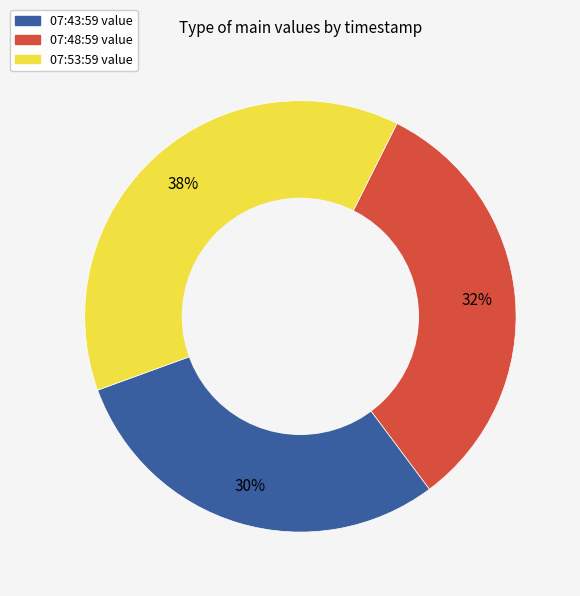

To the nearest percent, what is the average slice percentage?

33%